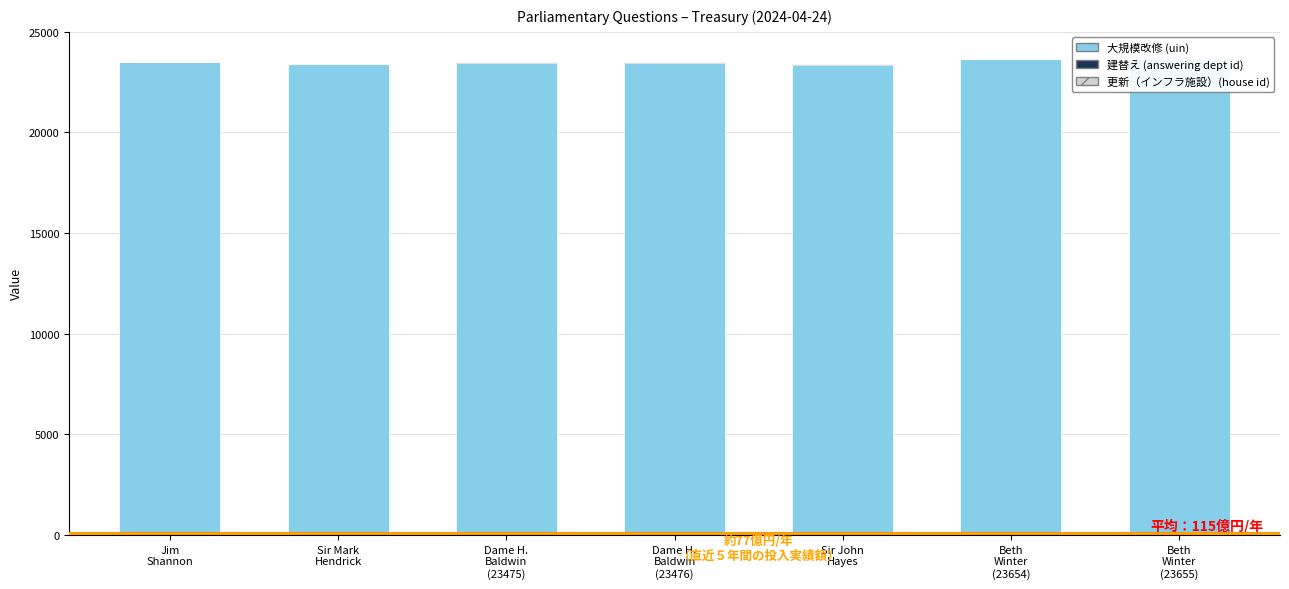

Reading left to right, transcribe all the data shown in this chart.

大規模改修 (uin): 23479	23388	23475	23476	23377	23654	23655
建替え (answering dept id): 14	14	14	14	14	14	14
更新（インフラ施設）(house id): 1	1	1	1	1	1	1